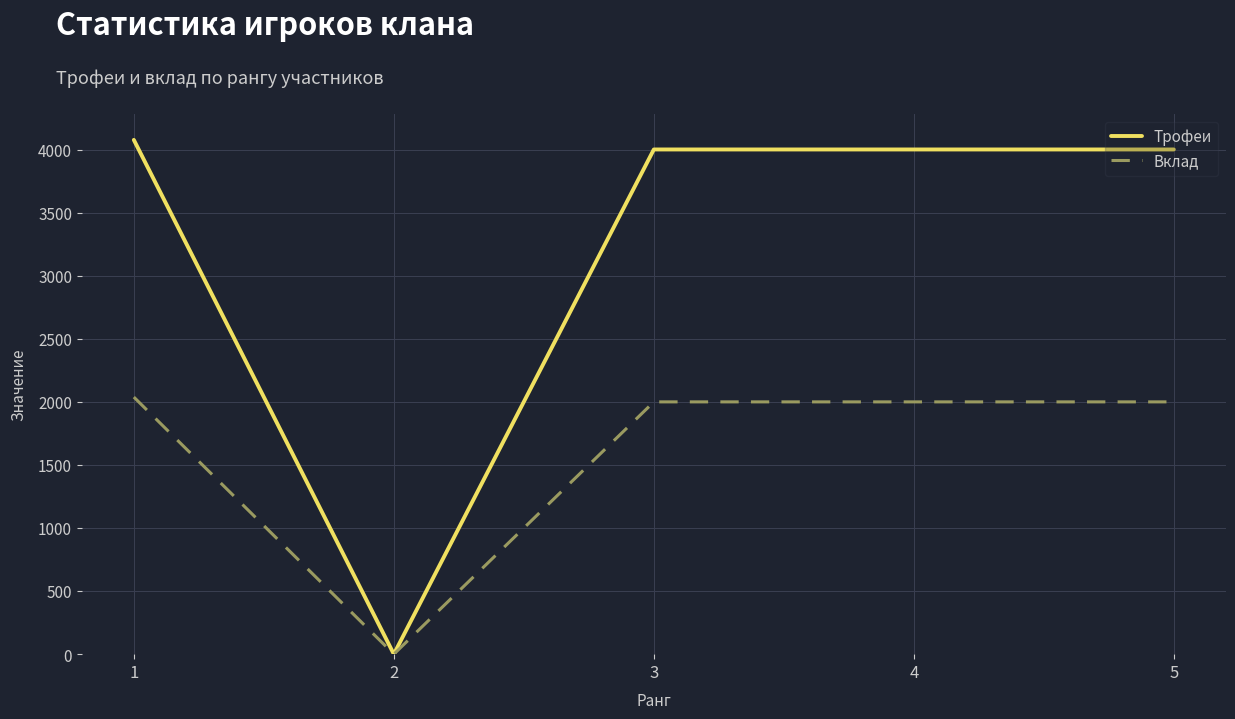

Reading right to left, list all the values displayed in this chart.

Трофеи: 4001	4001	4001	0	4077
Вклад: 2000	2000	2000	0	2038